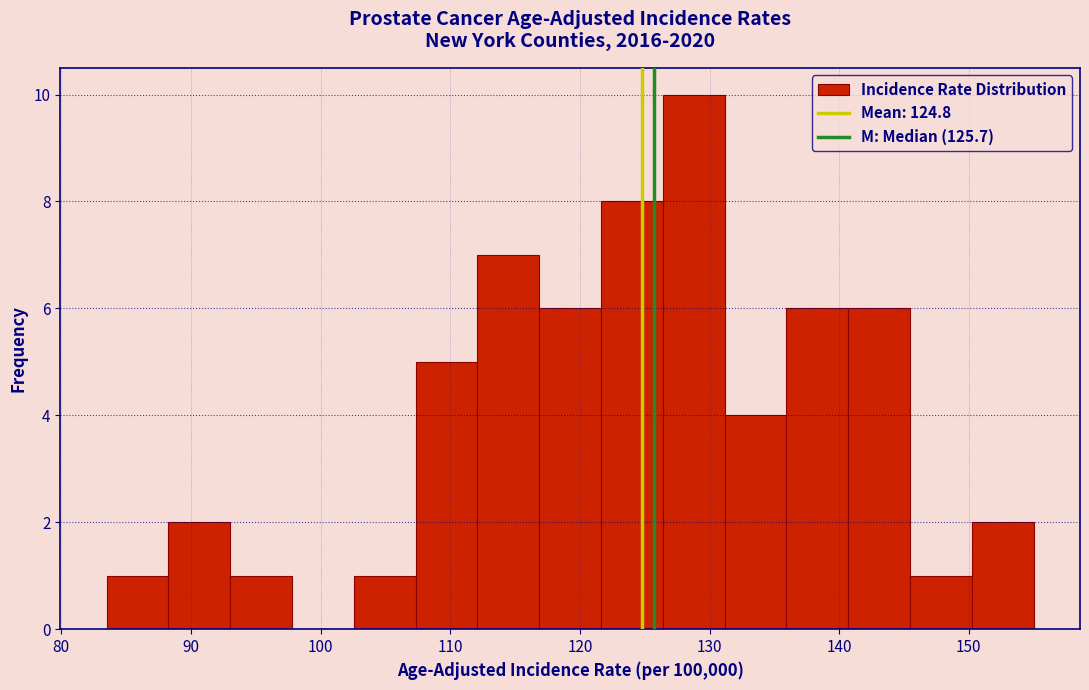

What is the height of the bar covering 145 to 150 on the x-axis? Neither the bar edges nor the heights are printed on the chart, so give them approximately, as read against the axes.

1